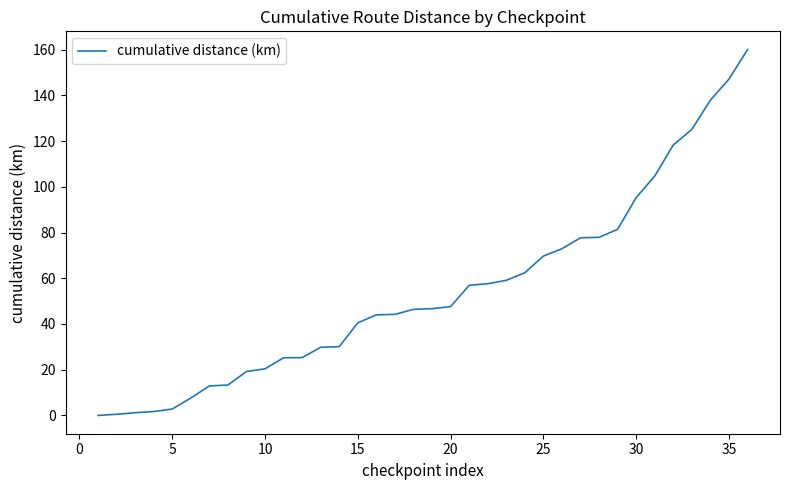

What is the greatest value displayed?

160.0